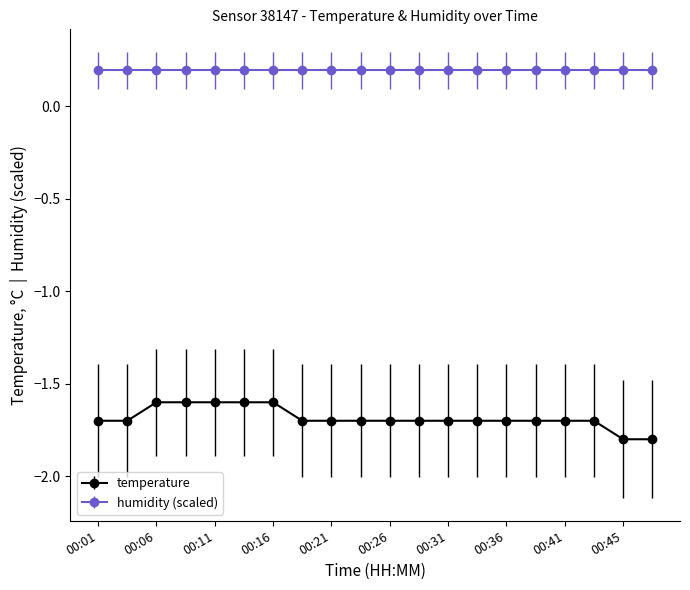

List the series in order of their overall mean, lowest first.

temperature, humidity (scaled)